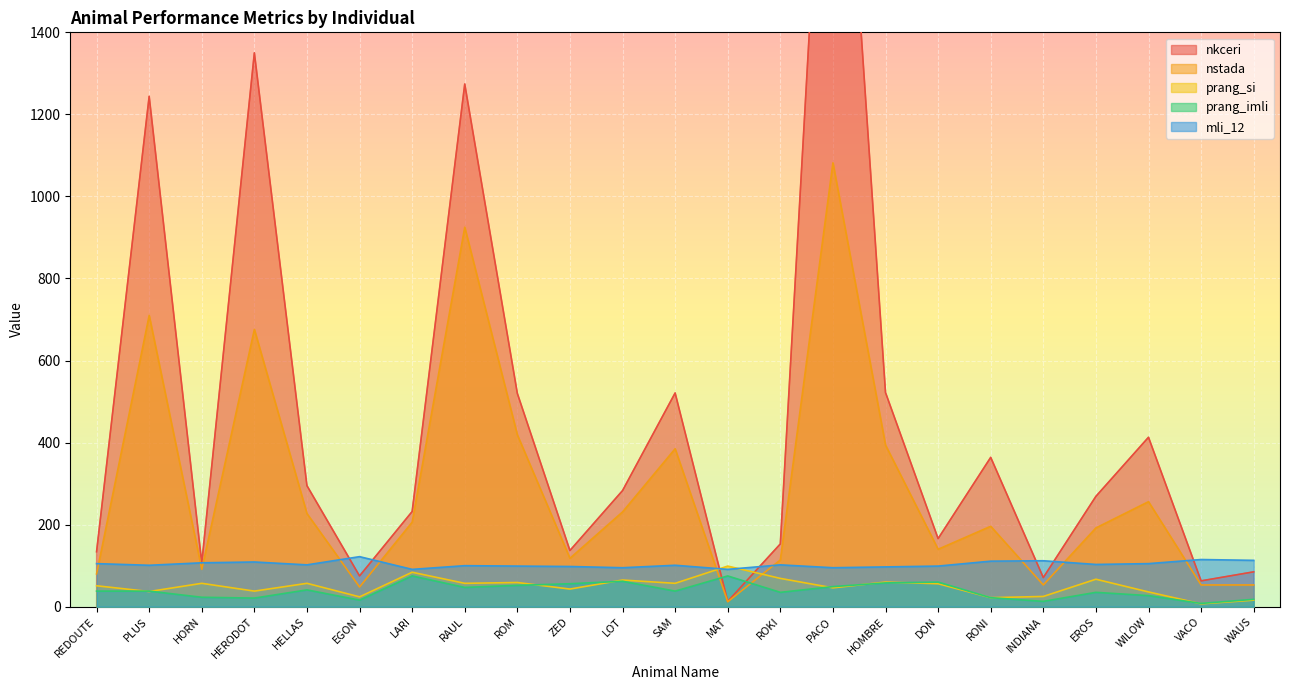

At which category is the sum across all series the highest?

PACO